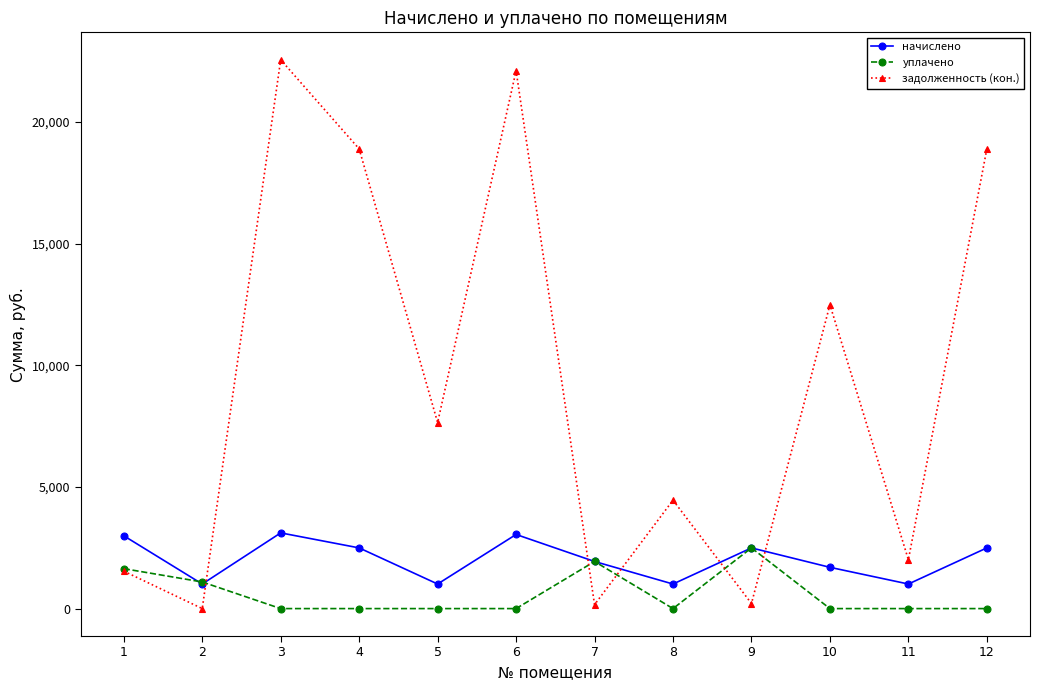

After their last crossing, which series has the higher values: начислено or задолженность (кон.)?

задолженность (кон.)